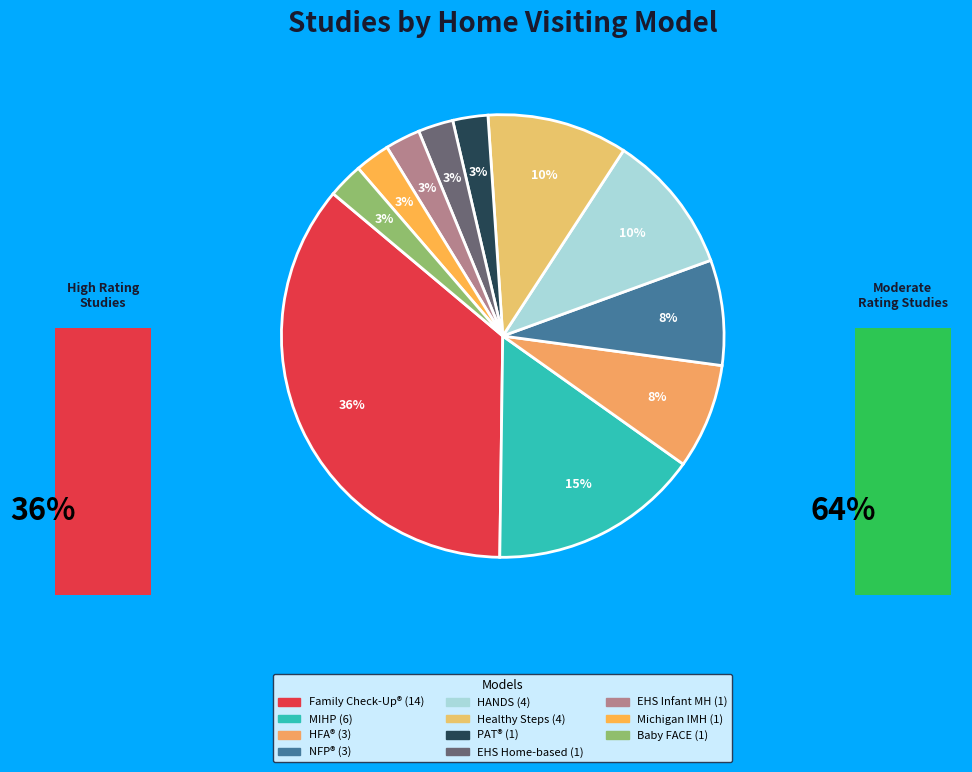

Is there any slice that represents more than half of the pie?

No